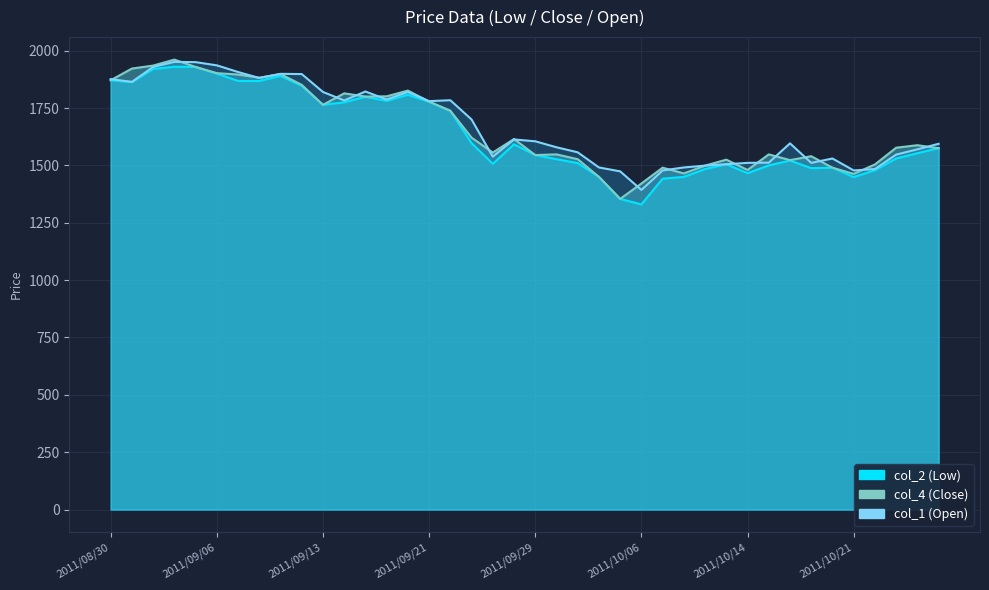

Rank the series by their average value, from lowest to highest.

col_2, col_4, col_1